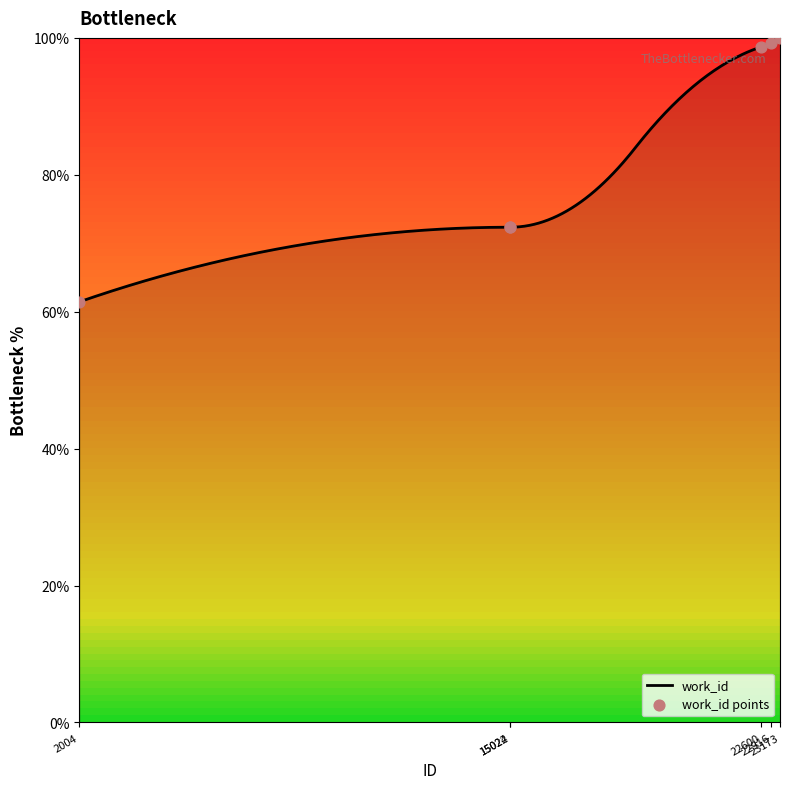

Which has a higher value, 22600 or 15022?

22600